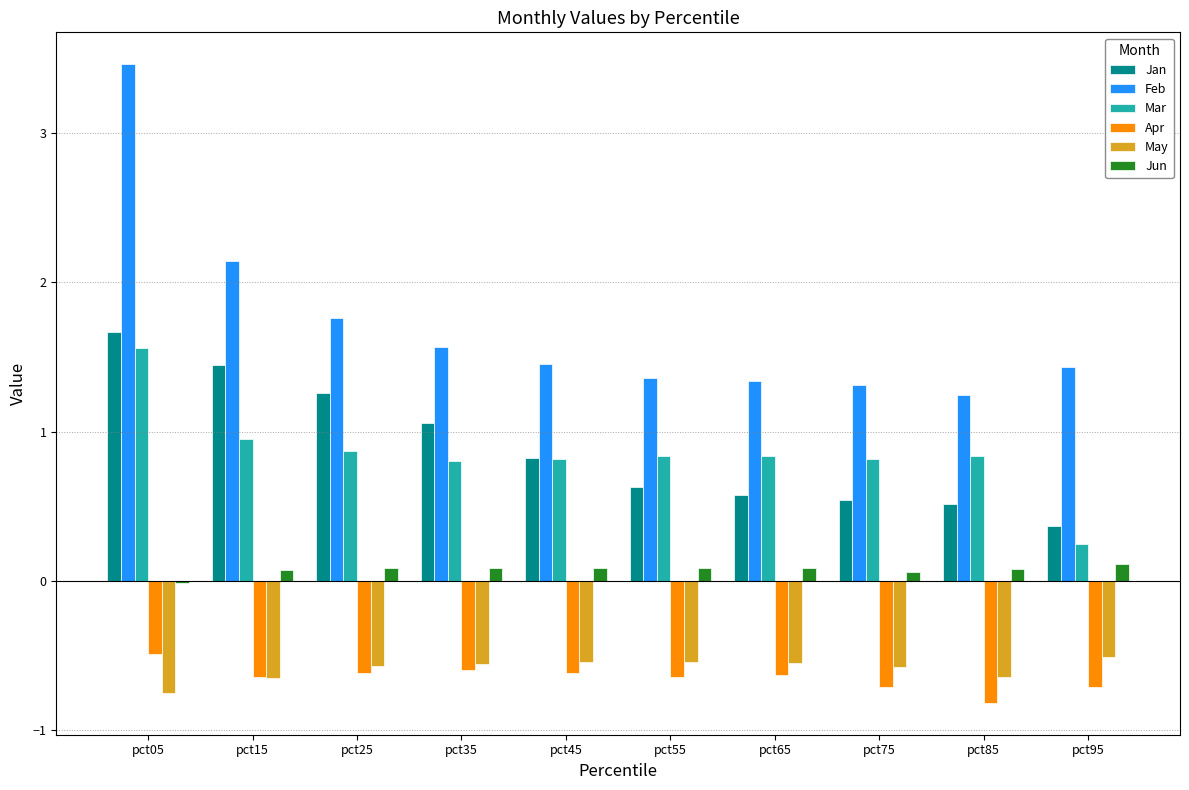

Read the Feb value at pct55.

1.4